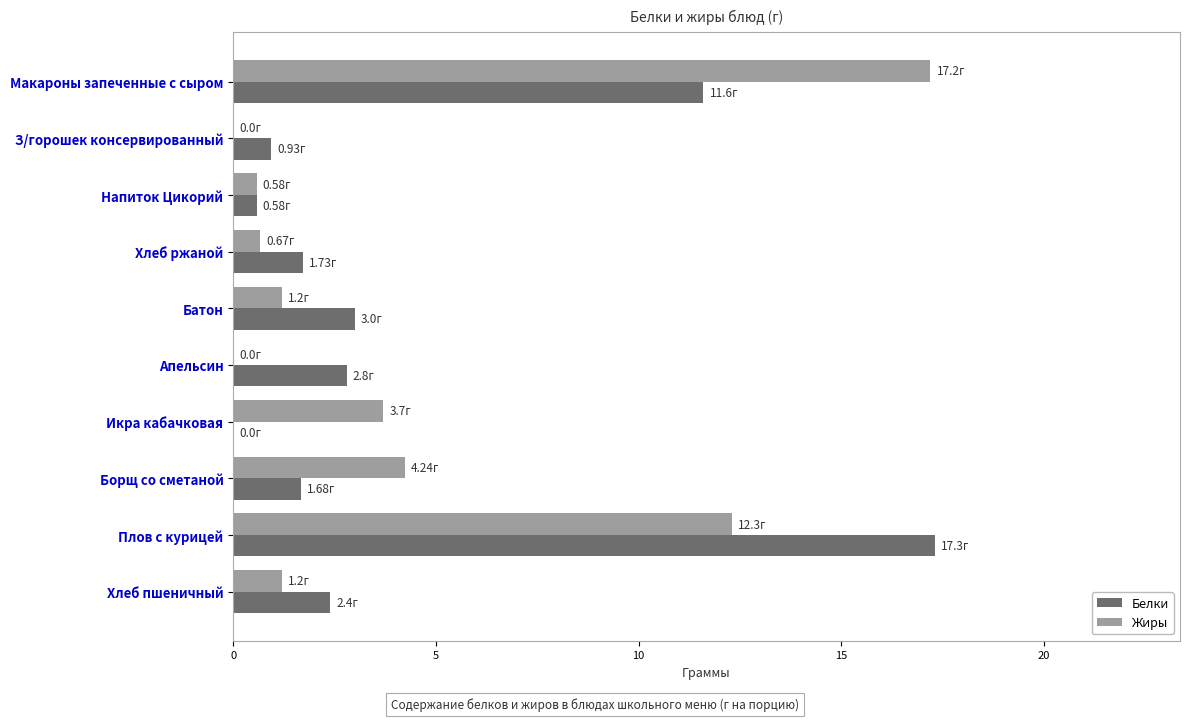

What is the sum of all Жиры values?

41.1